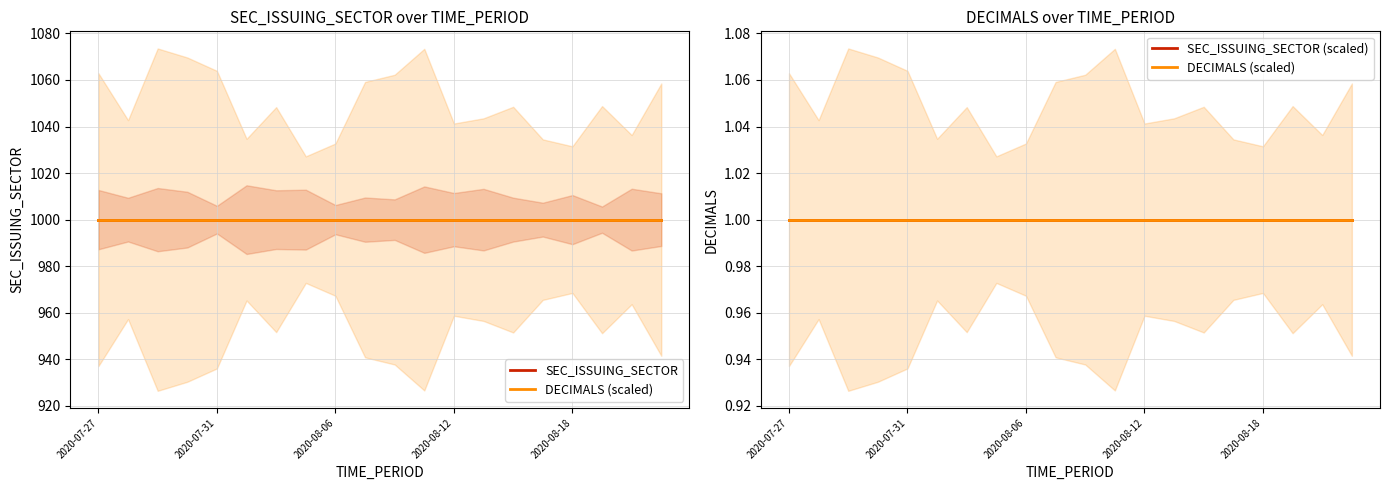

Which series has the largest total across all categories?

SEC_ISSUING_SECTOR